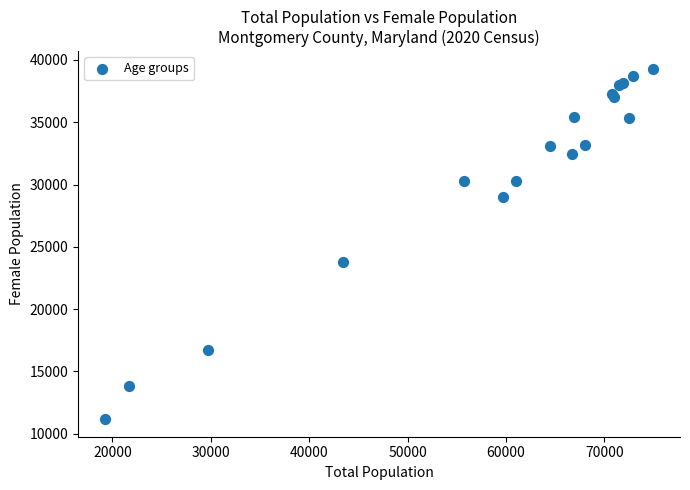

What Y value in the scatter plot is closest to 25230?

23775